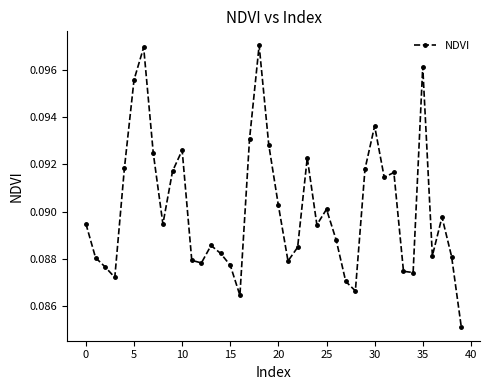

Does the chart have visible grid lines?

No